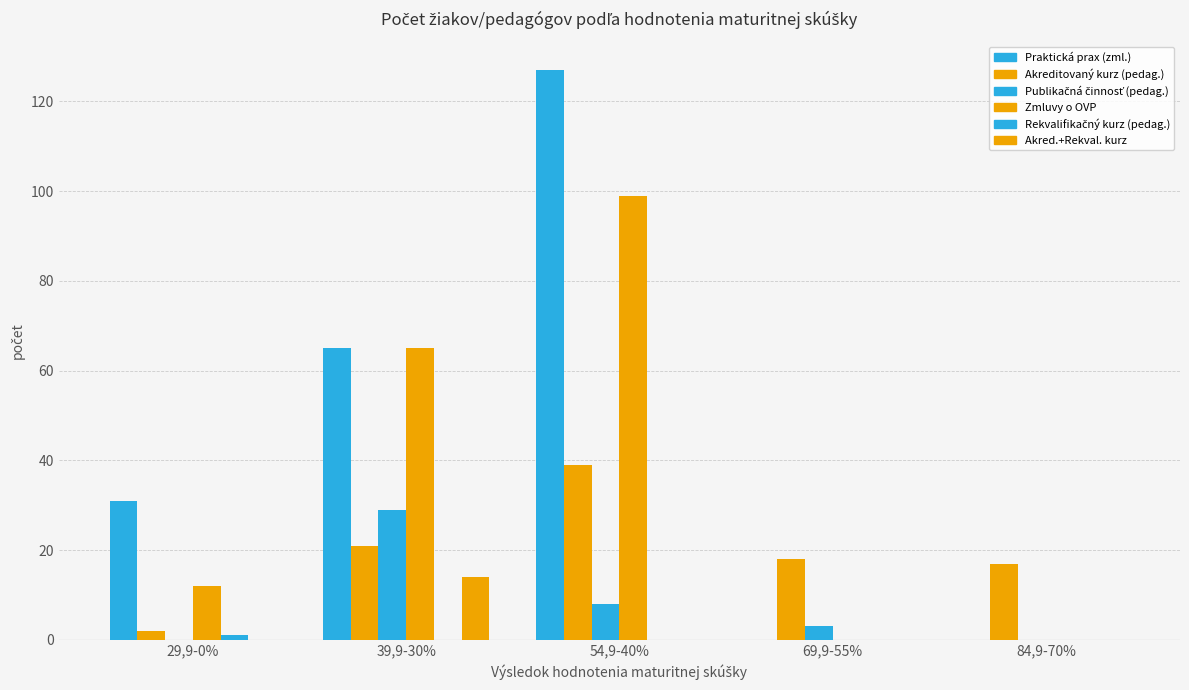

What is the difference between the highest and lowest values at 84,9-70%?

17